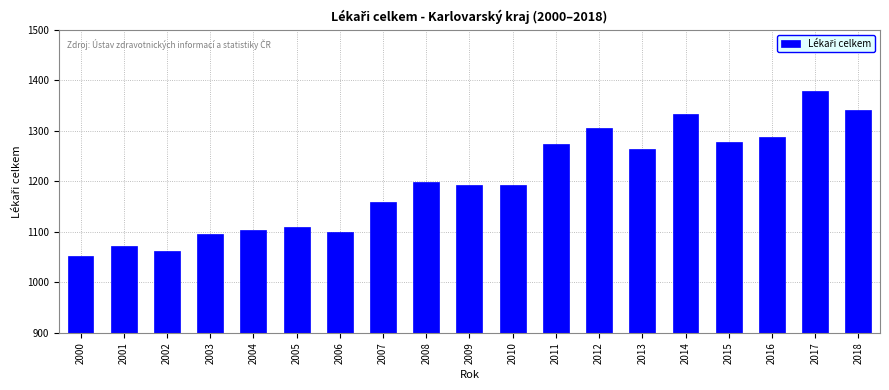

Reading left to right, what are all the values shown in this chart?

2000=1052	2001=1072	2002=1063	2003=1096	2004=1103	2005=1109	2006=1099	2007=1159	2008=1198	2009=1193	2010=1193	2011=1273	2012=1305	2013=1263	2014=1333	2015=1278	2016=1287	2017=1379	2018=1342